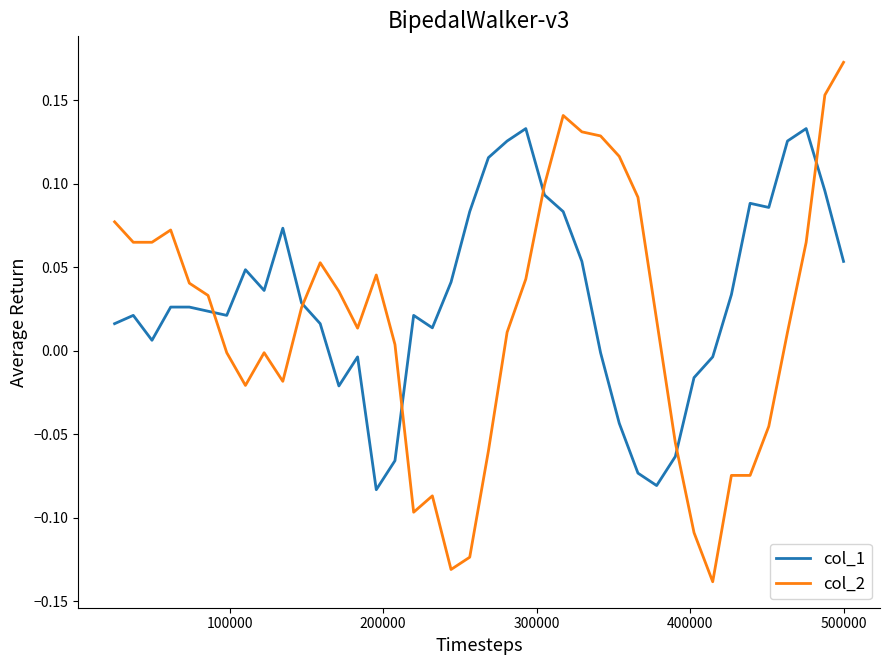

List the series in order of their overall mean, lowest first.

col_2, col_1